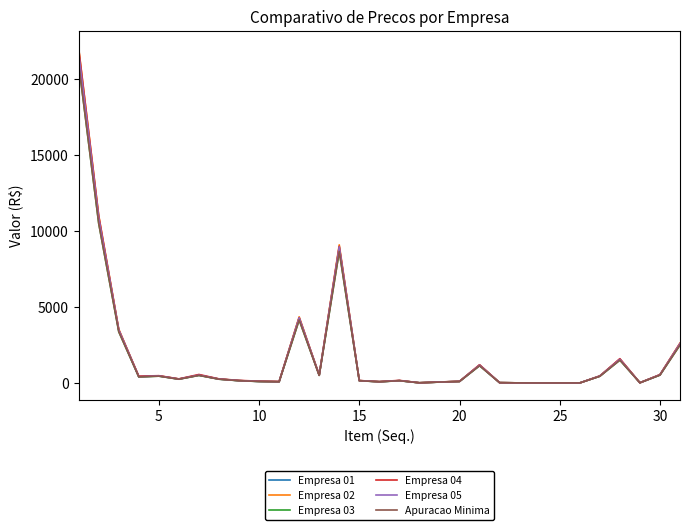

At how many categories does at least one series exceed 20347?

1